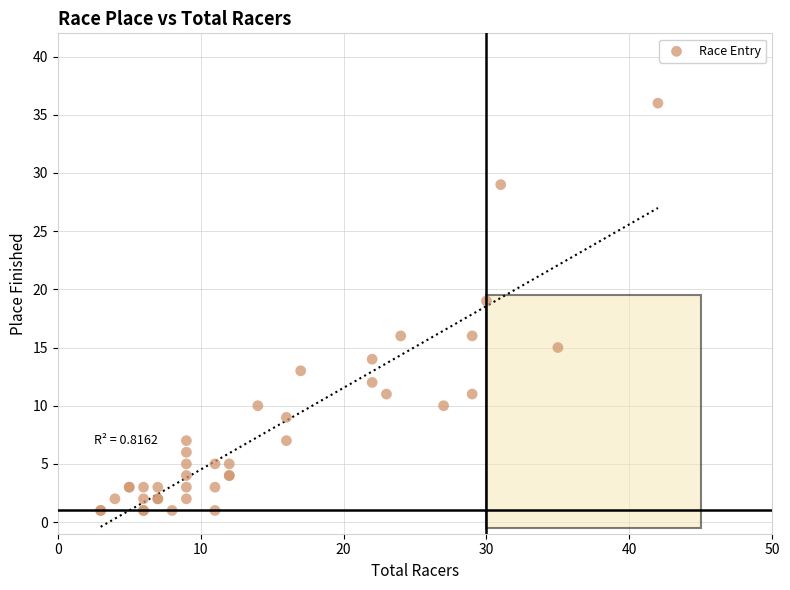

What Y value in the scatter plot is closest to 18?

19